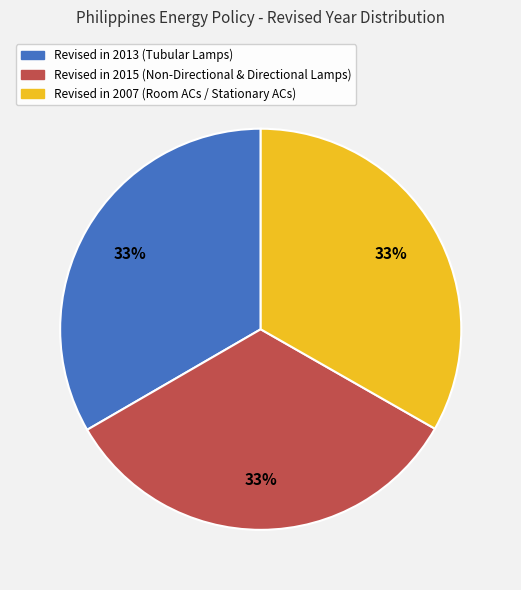

The Revised in 2007 (Room ACs / Stationary ACs) slice represents 33% of the pie. True or false?

True